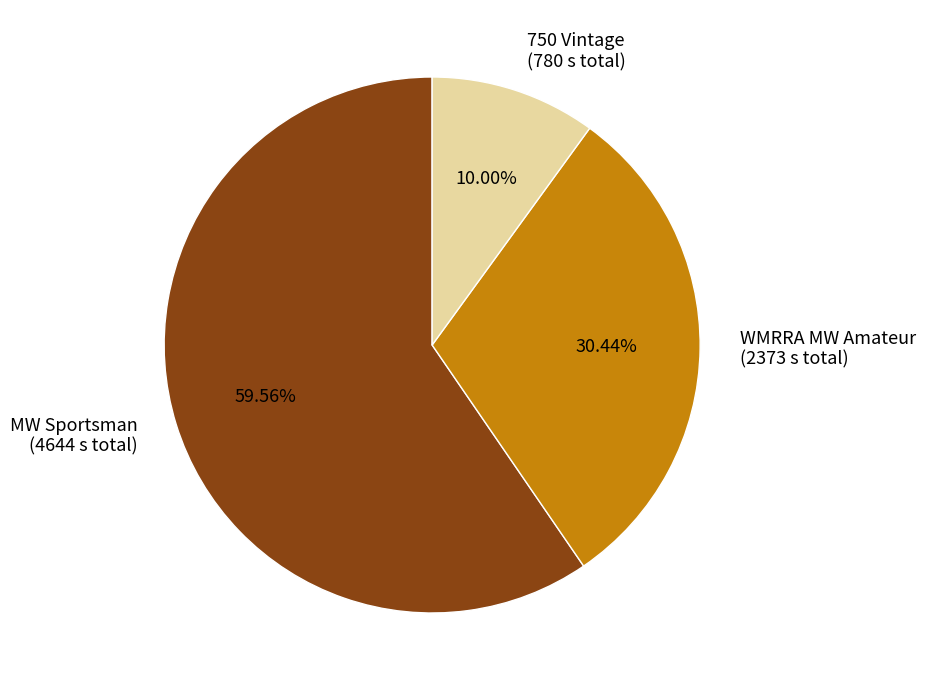

Is there a majority slice in this chart?

Yes